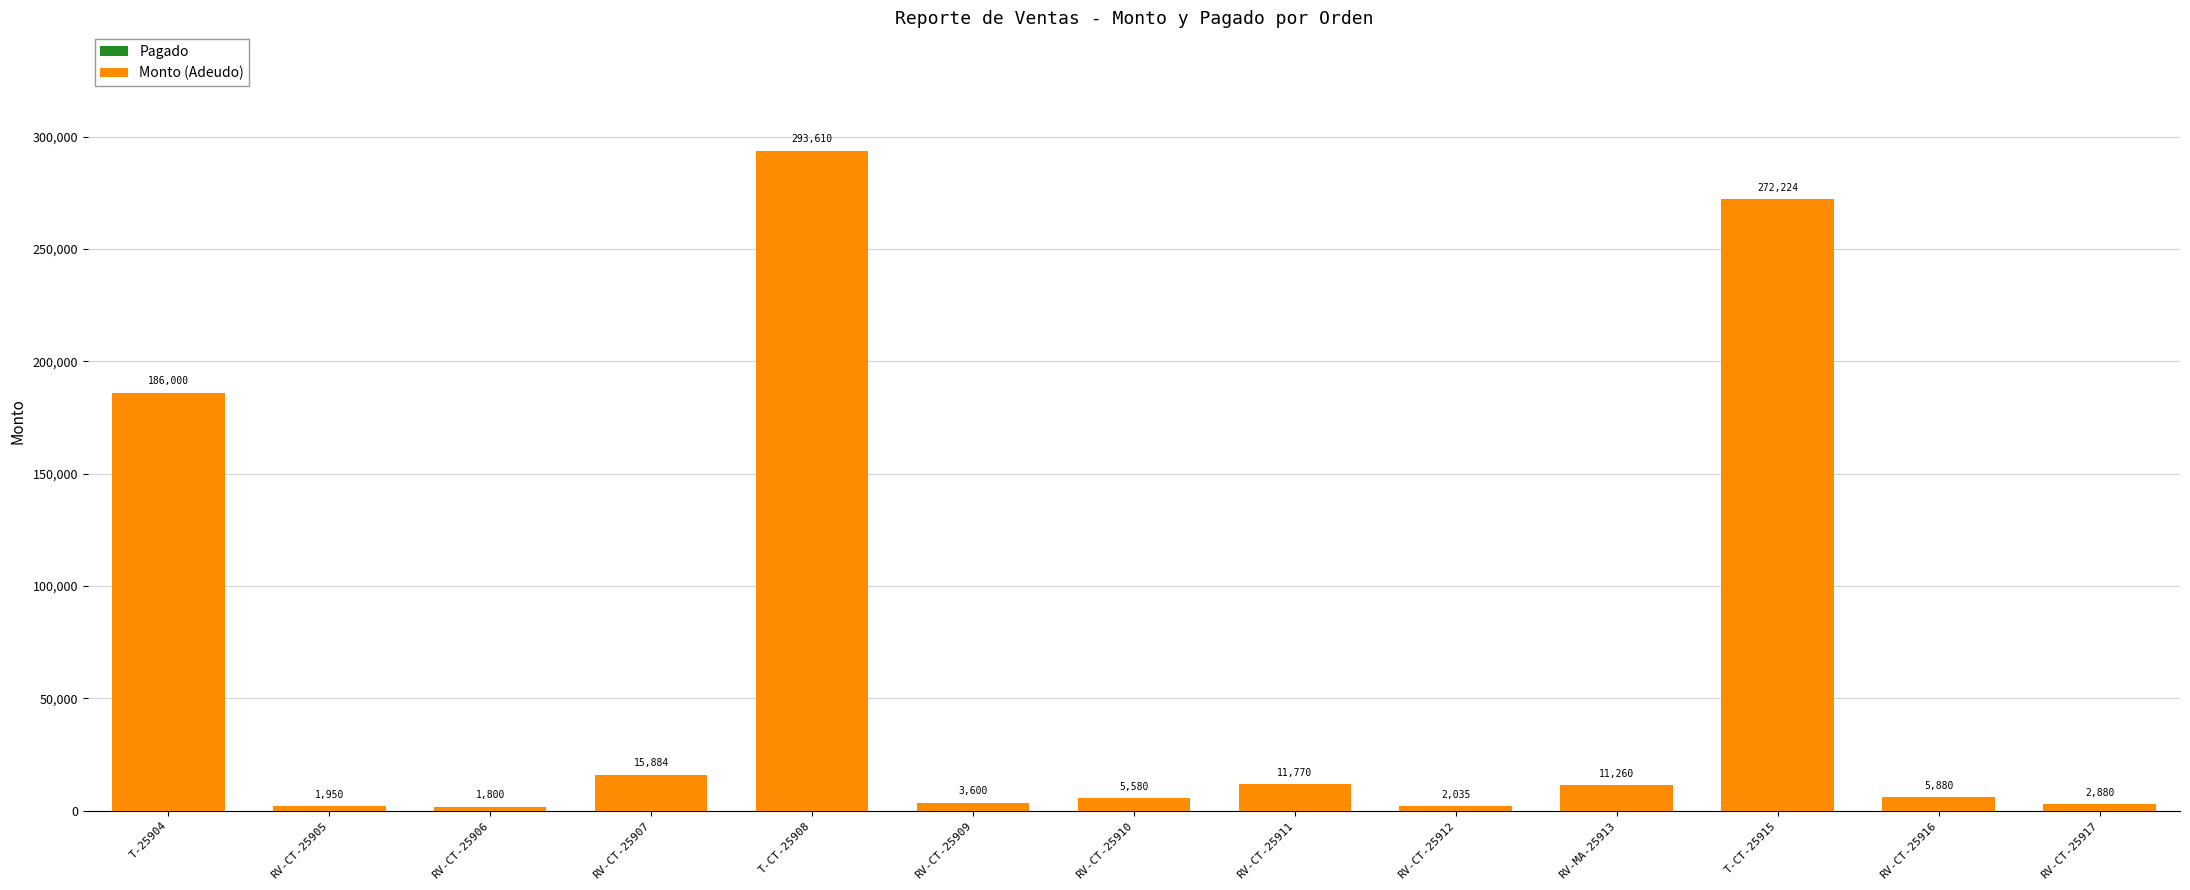

List the labels in order of value, largest first.

T-CT-25908, T-CT-25915, T-25904, RV-CT-25907, RV-CT-25911, RV-MA-25913, RV-CT-25916, RV-CT-25910, RV-CT-25909, RV-CT-25917, RV-CT-25912, RV-CT-25905, RV-CT-25906